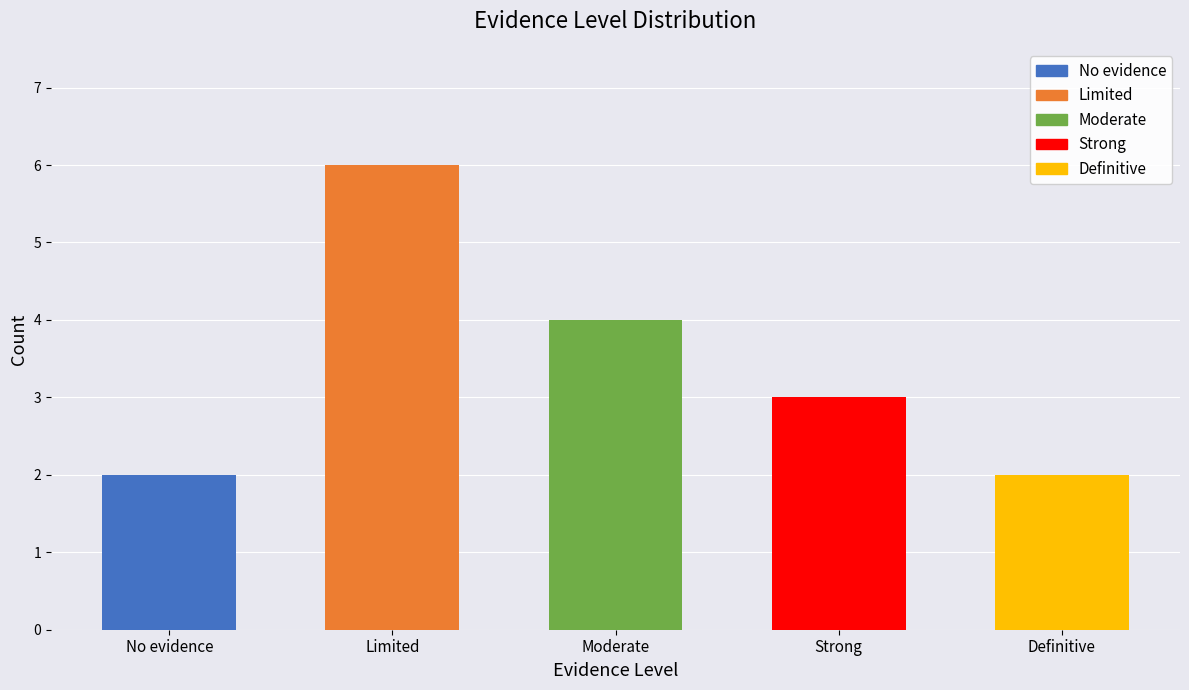

At which label does the data first exceed 3?

Limited